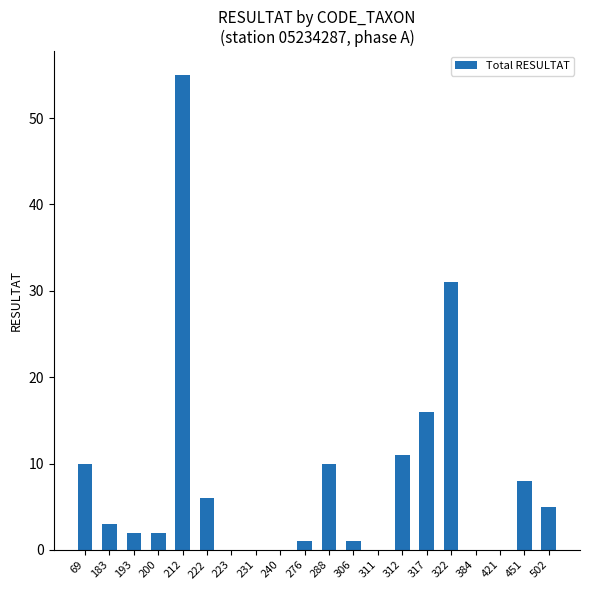

What value does the data have at 183?

3